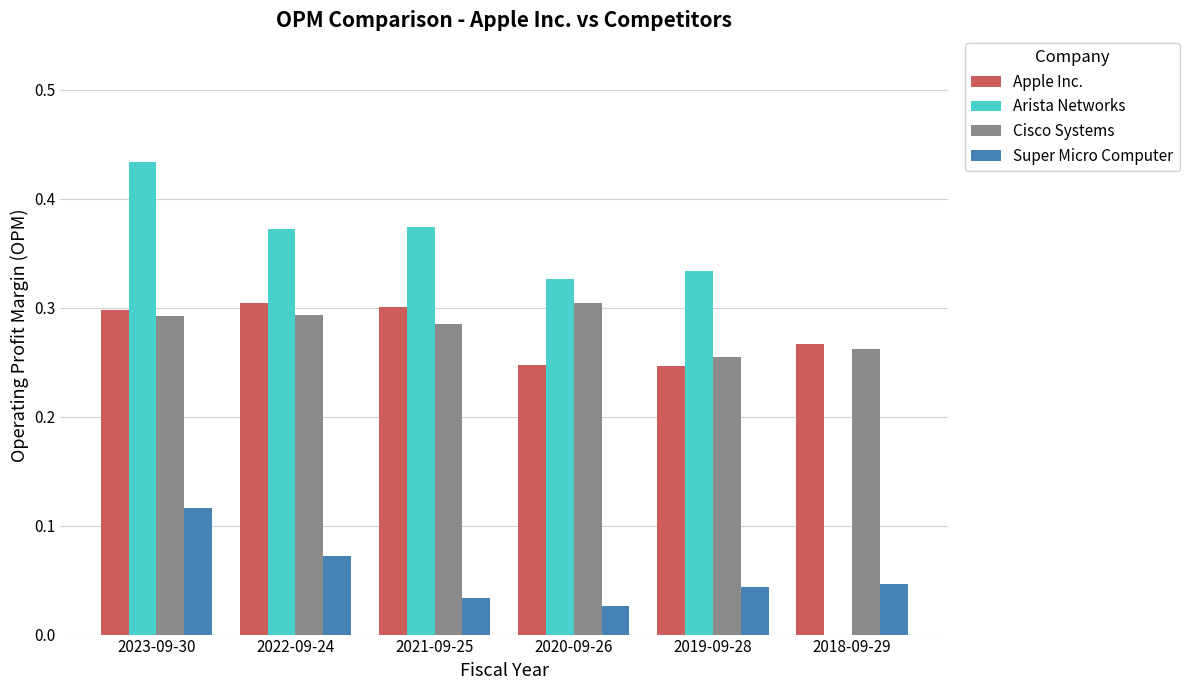

Between 2022-09-24 and 2020-09-26, which series saw the biggest shift?

Apple Inc.